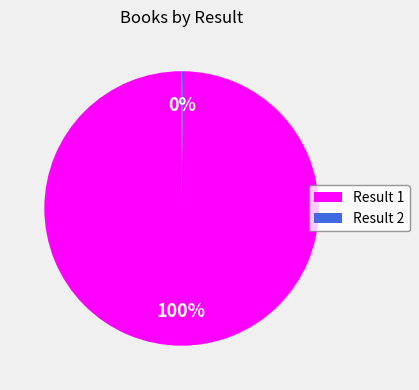

Which slice is the largest?

Result 1